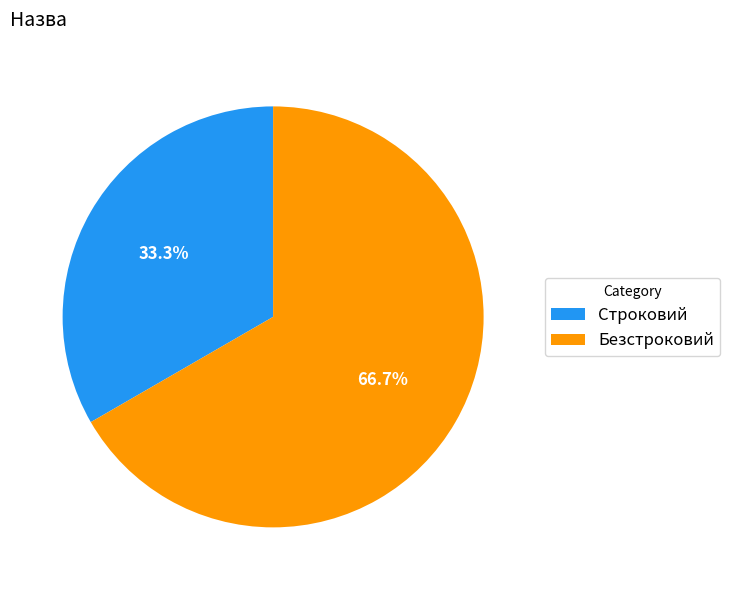

Which has a higher value, Строковий or Безстроковий?

Безстроковий